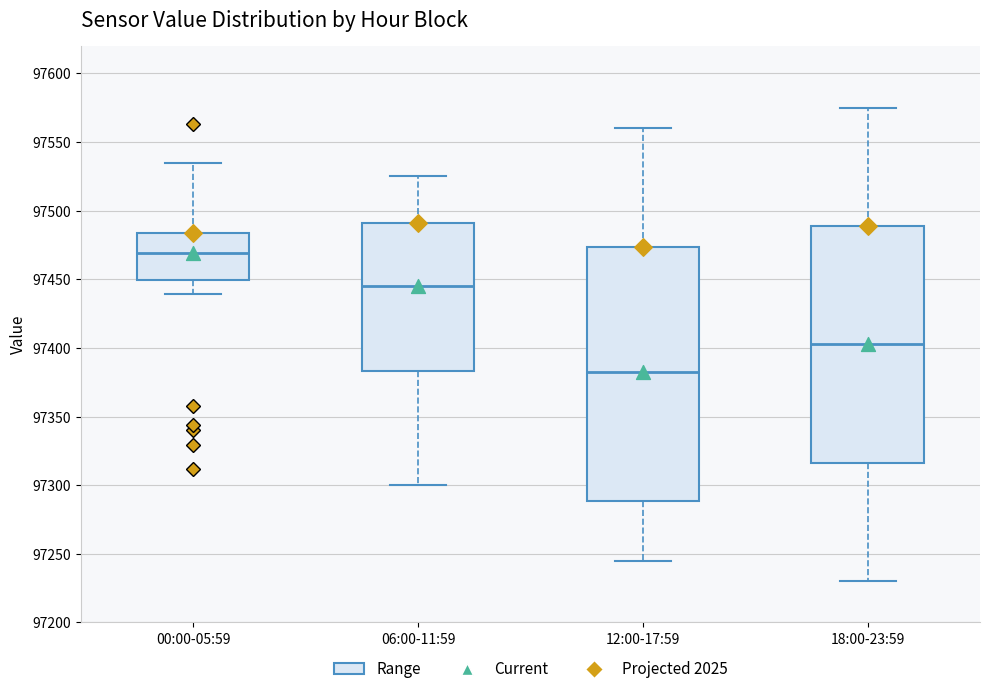

Which box is the tallest, from its lower edge to its upper edge?

12:00-17:59